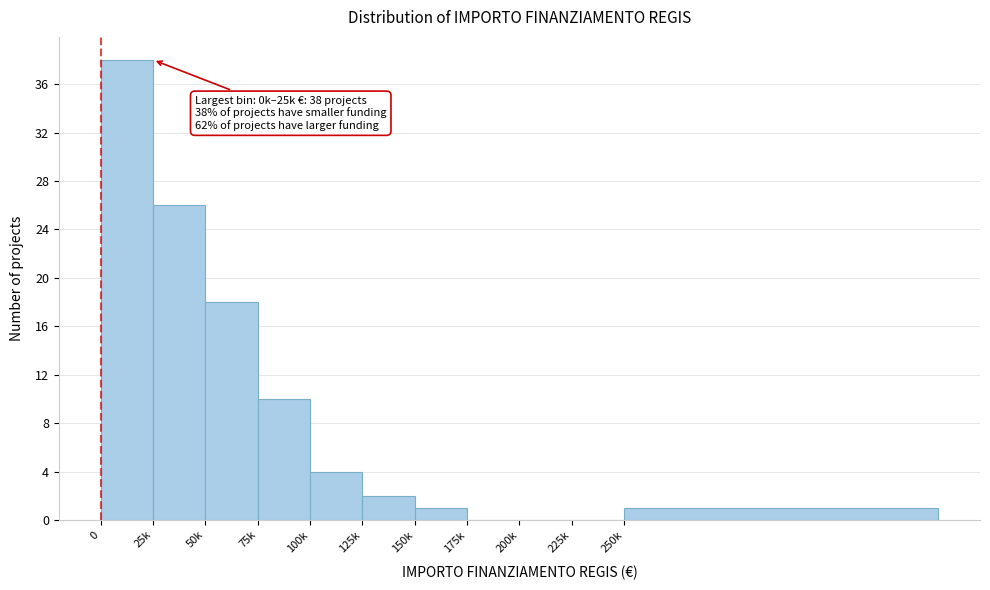

Reading left to right, extract all data points from this chart.

0=38	25k=26	50k=18	75k=10	100k=4	125k=2	150k=1	175k=0	200k=0	225k=0	250k=1